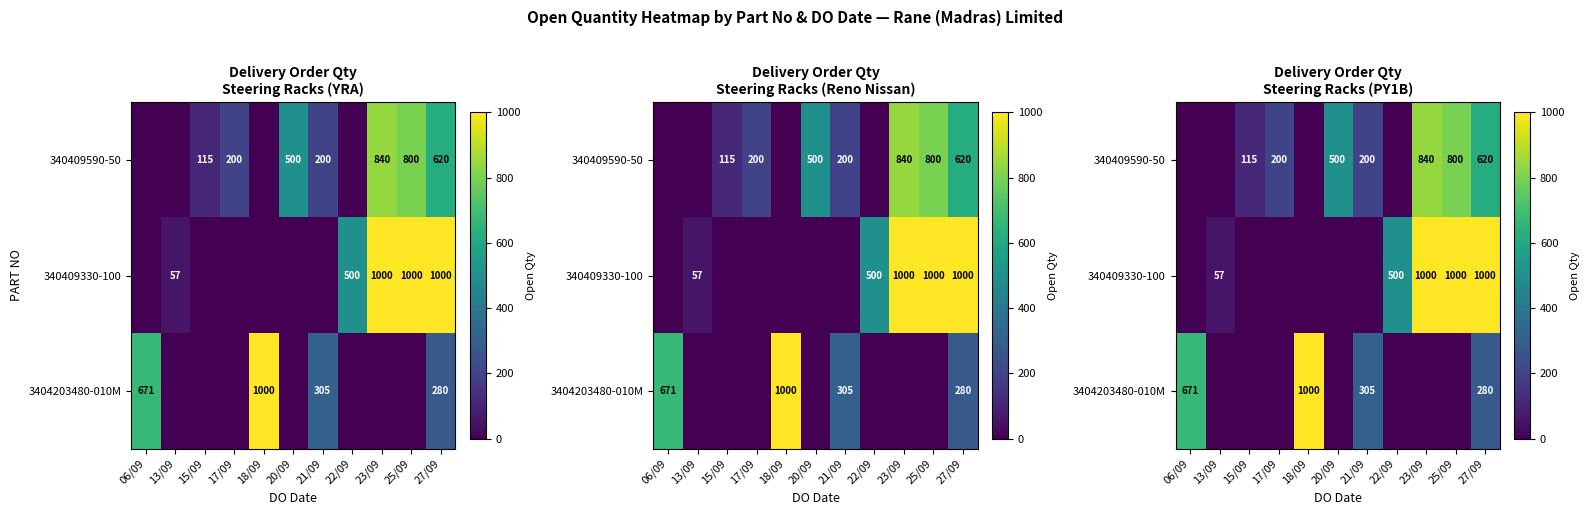

At 06/09, list the series in order from smallest to largest.

340409590-50, 340409330-100, 3404203480-010M